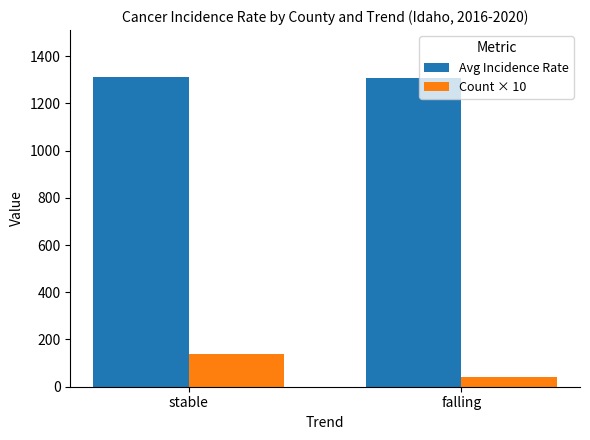

What position from the right is falling?

1